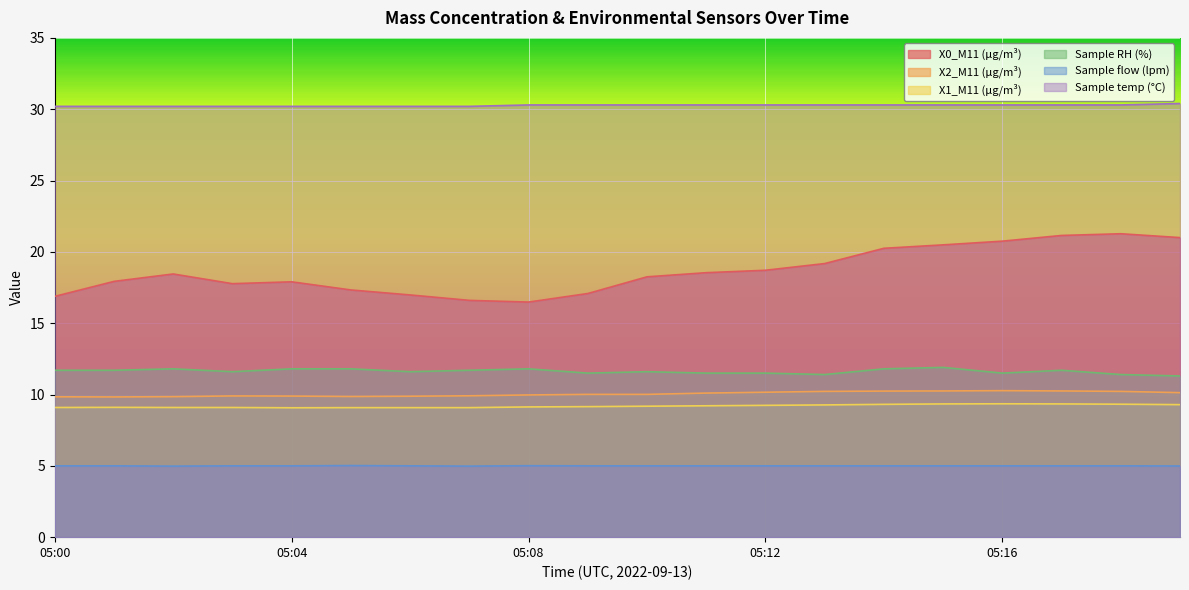

True or false: Sample flow (lpm) and X2_M11 (μg/m³) cross at least once.

False